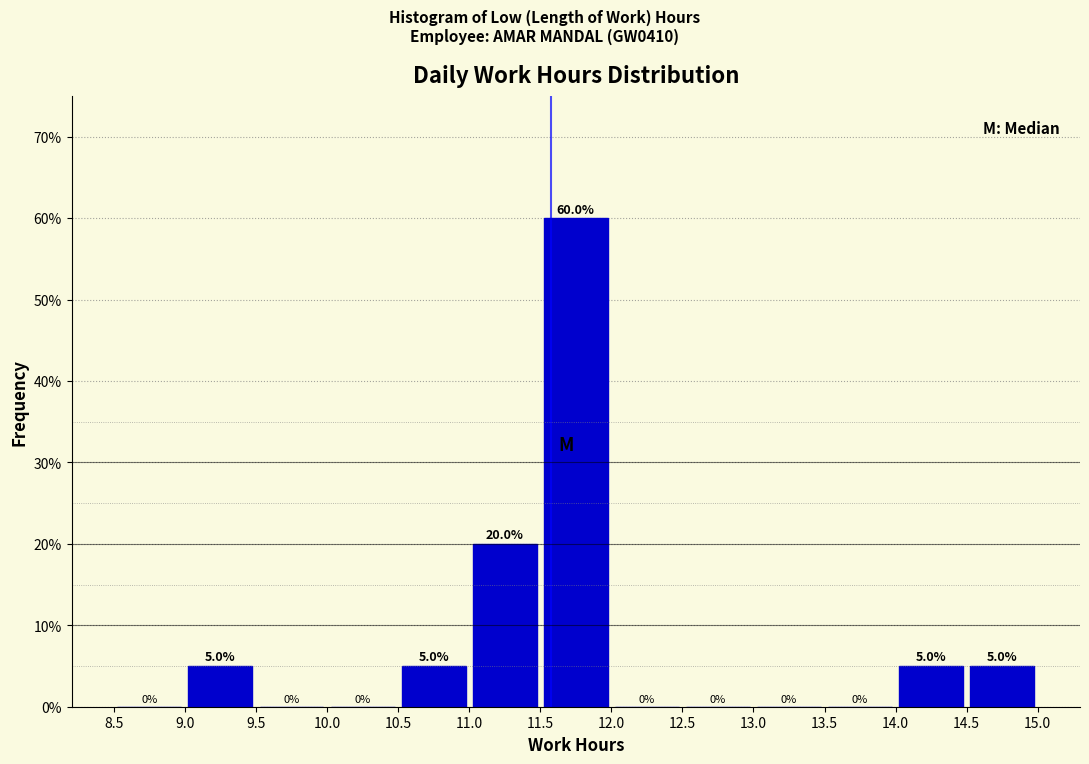

Over which range of the x-axis is the bar tallest?

11.5 to 12.0